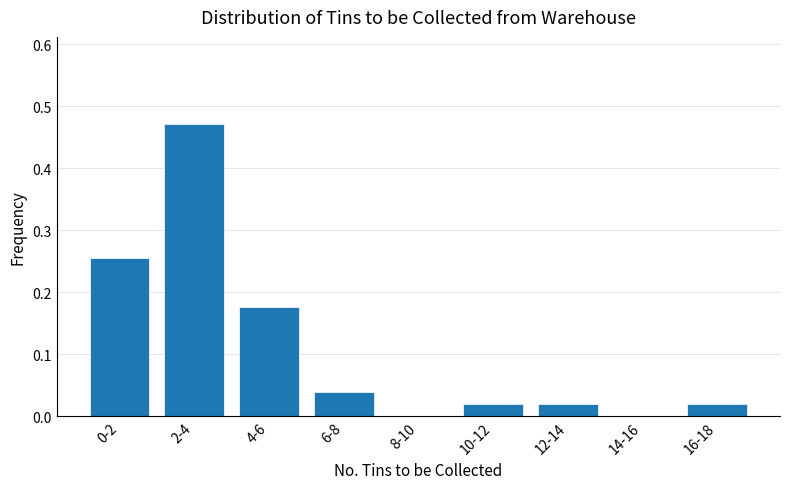

The value at 4-6 is 0.0. True or false?

False